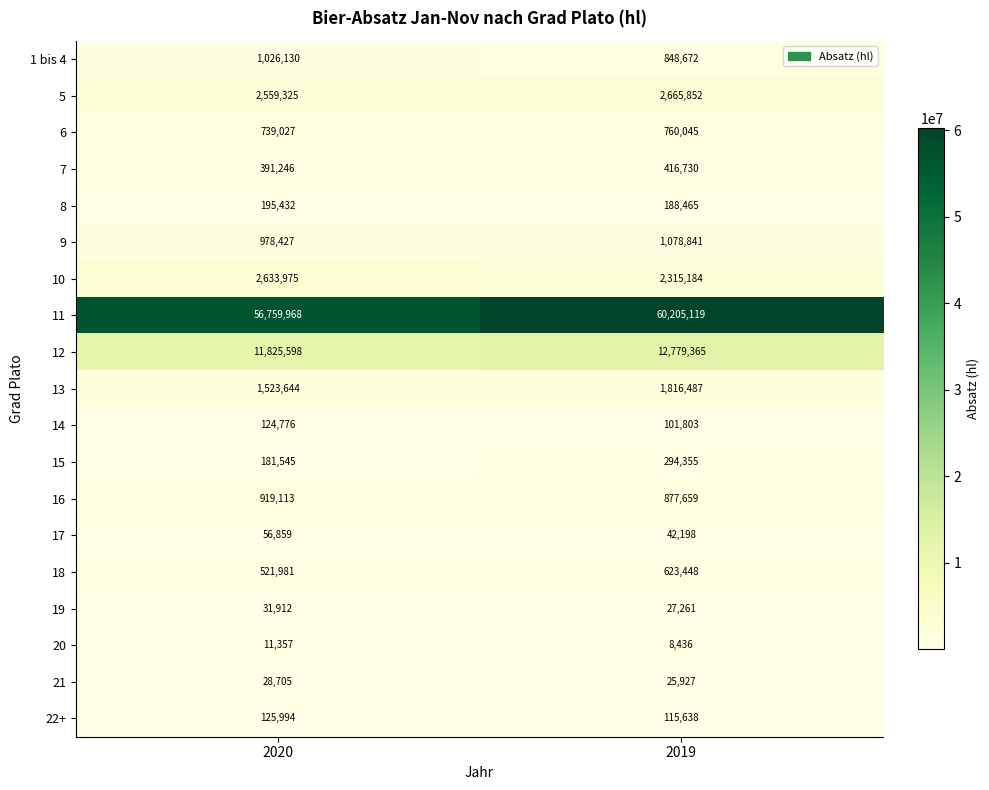

Rank the series by their maximum value, from lowest to highest.

20, 21, 19, 17, 14, 22+, 8, 15, 7, 18, 6, 16, 1 bis 4, 9, 13, 10, 5, 12, 11